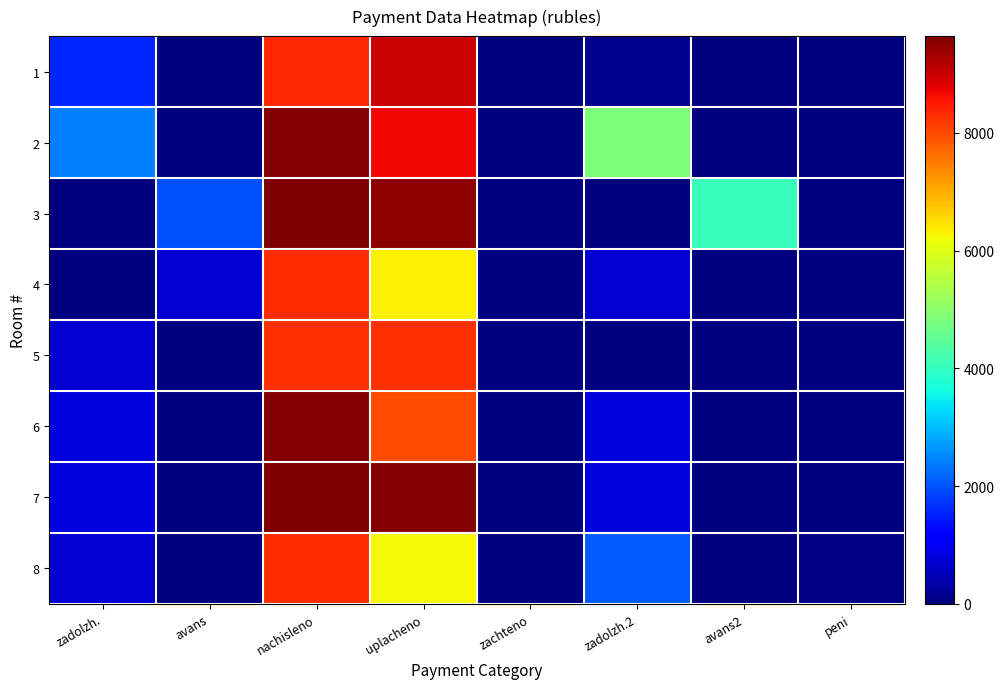

Which series has the largest range (max minus min)?

3